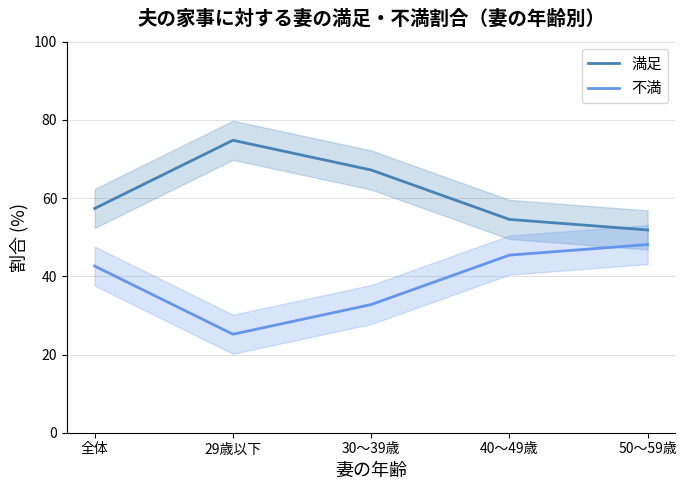

At which label does 満足 first exceed 57?

全体